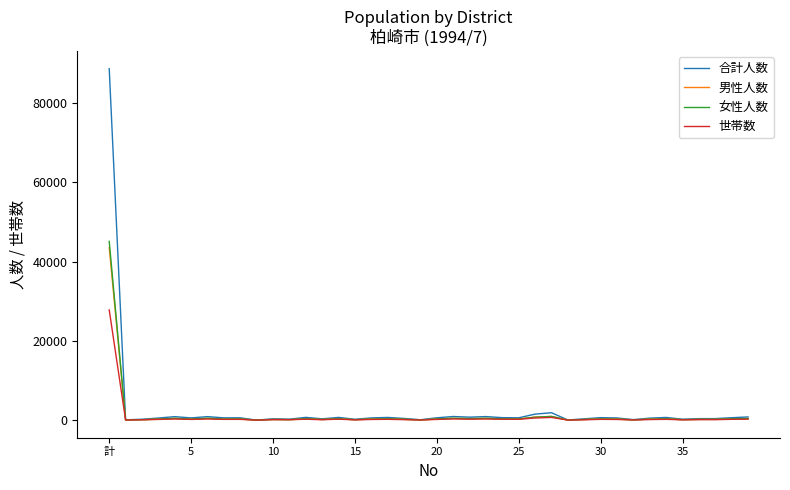

Which series has the largest range (max minus min)?

合計人数